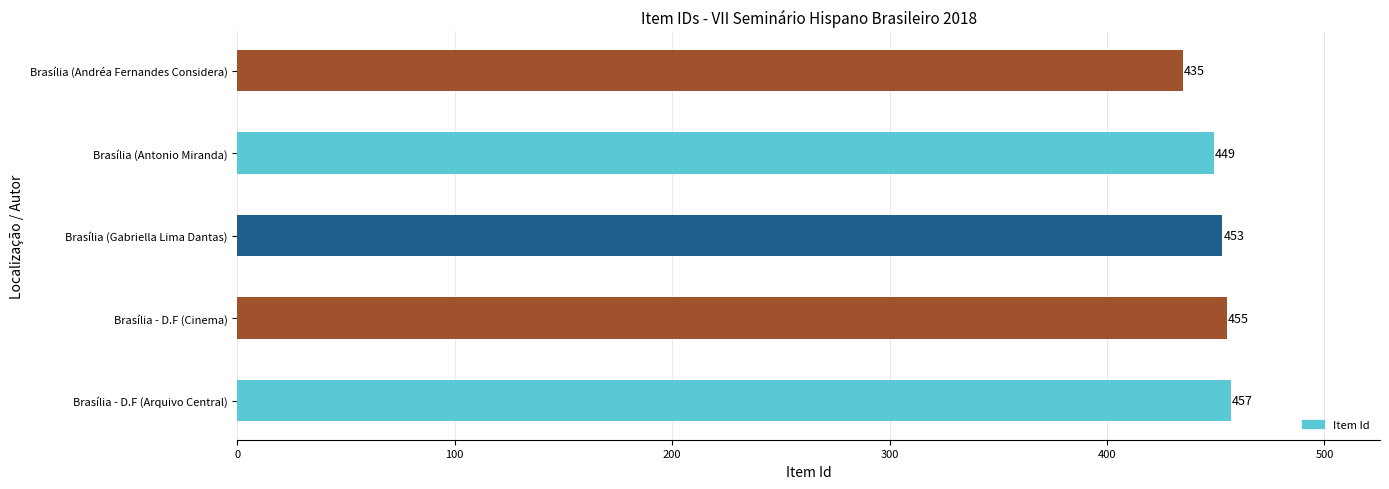

Between Brasília (Andréa Fernandes Considera) and Brasília (Gabriella Lima Dantas), which is larger?

Brasília (Gabriella Lima Dantas)